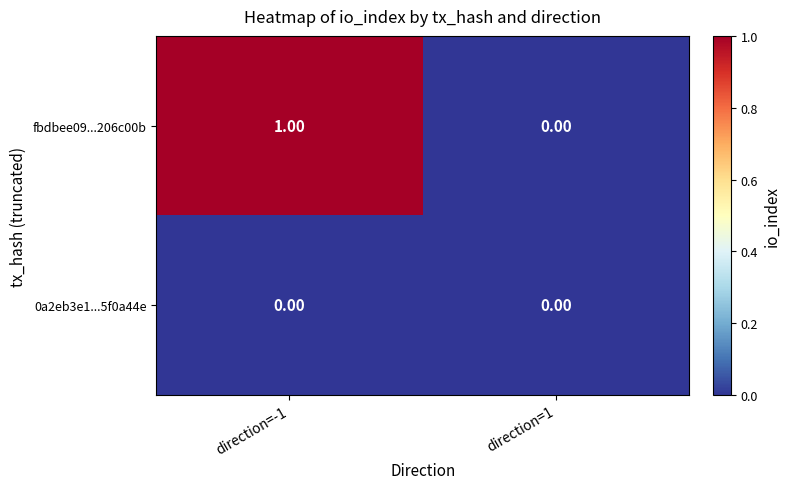

Which series has the largest total across all categories?

fbdbee09...206c00b